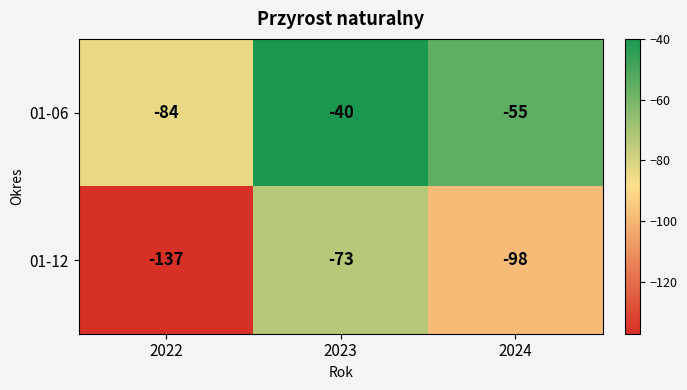

Which label corresponds to the smallest value in the chart?

2022